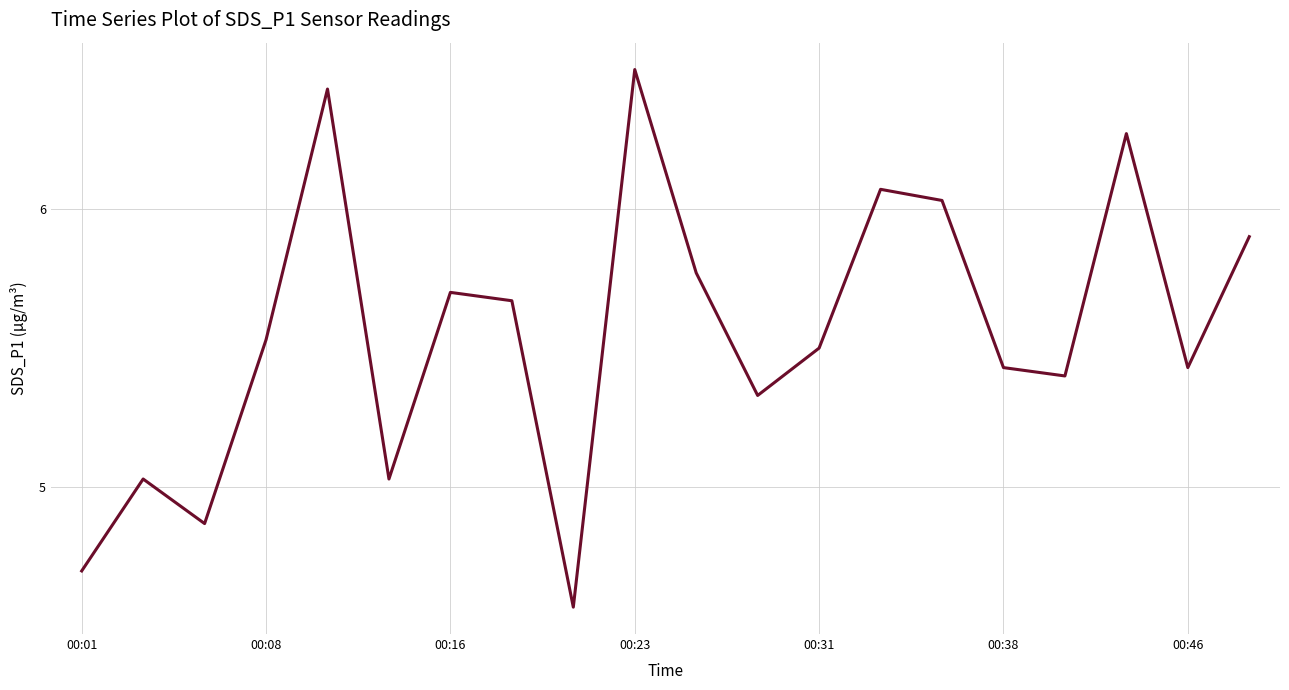

What is the maximum value shown in the chart?

6.5